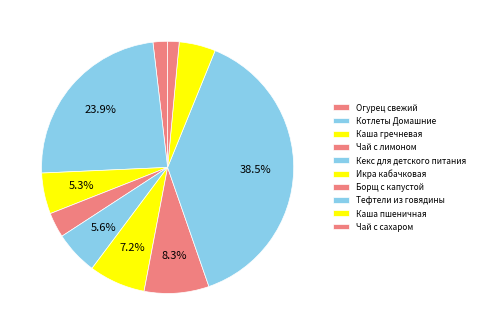

What is the ratio of the value at Тефтели из говядины to the value at Кекс для детского питания?

6.9